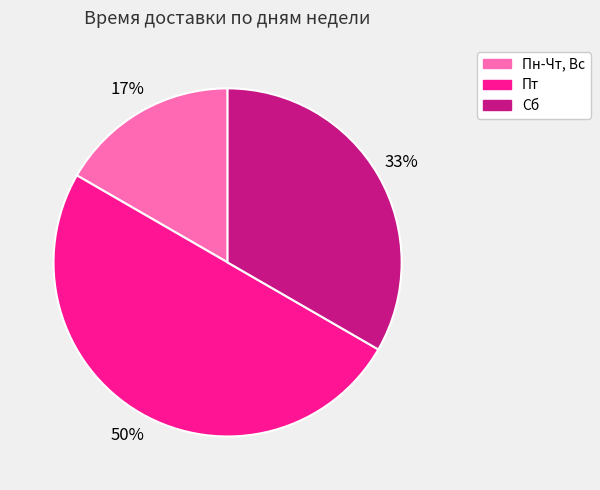

To the nearest percent, what is the average slice percentage?

33%